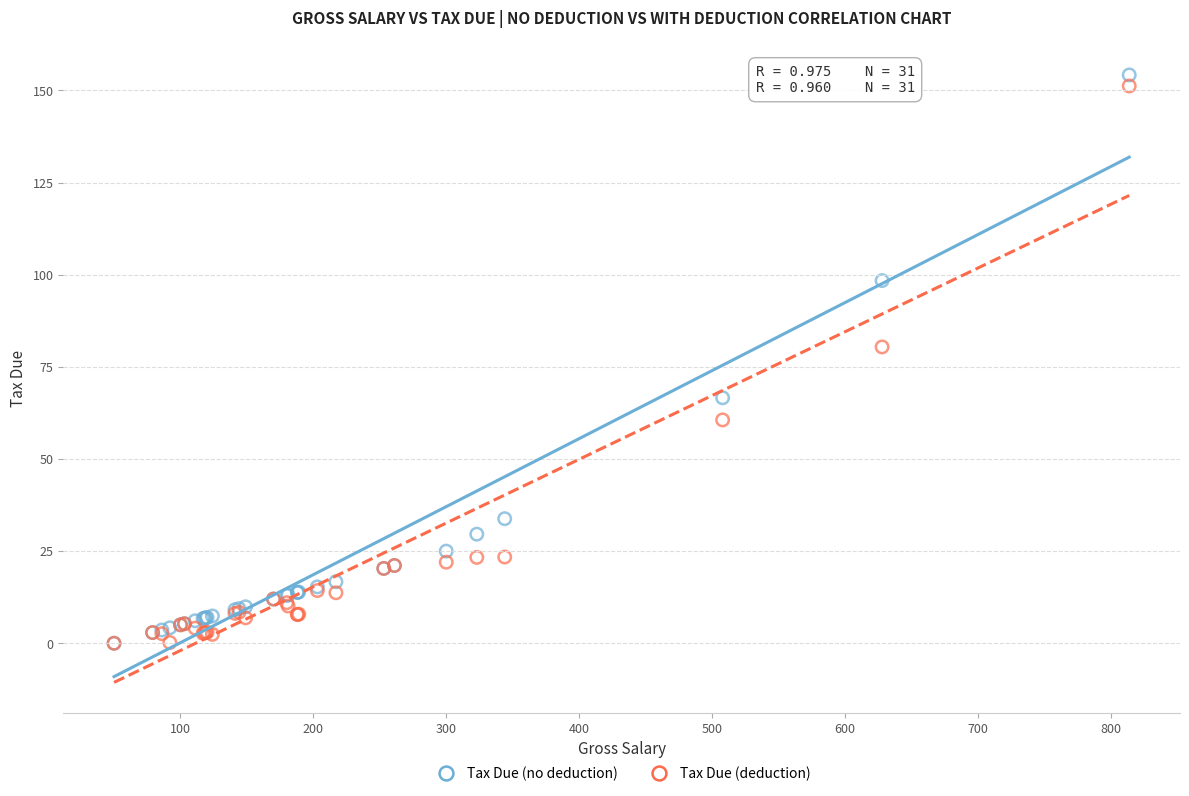

In the Tax Due (no deduction) series, what Y value is closest to 77?

66.6